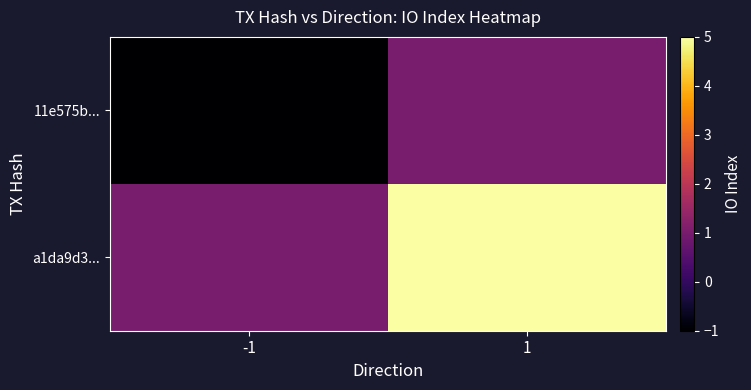

At -1, list the series in order from largest to smallest.

a1da9d3..., 11e575b...